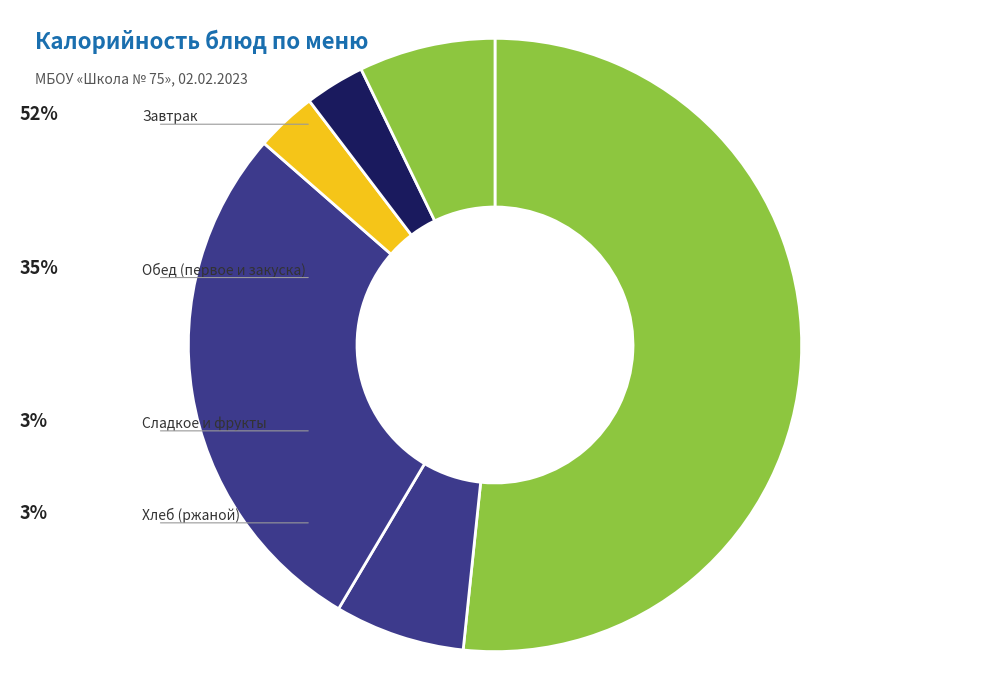

How many slices are in this pie chart?

6